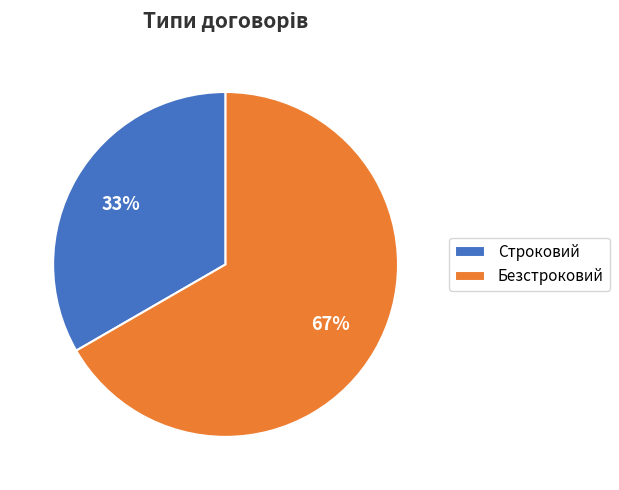

How many segments does this pie chart have?

2